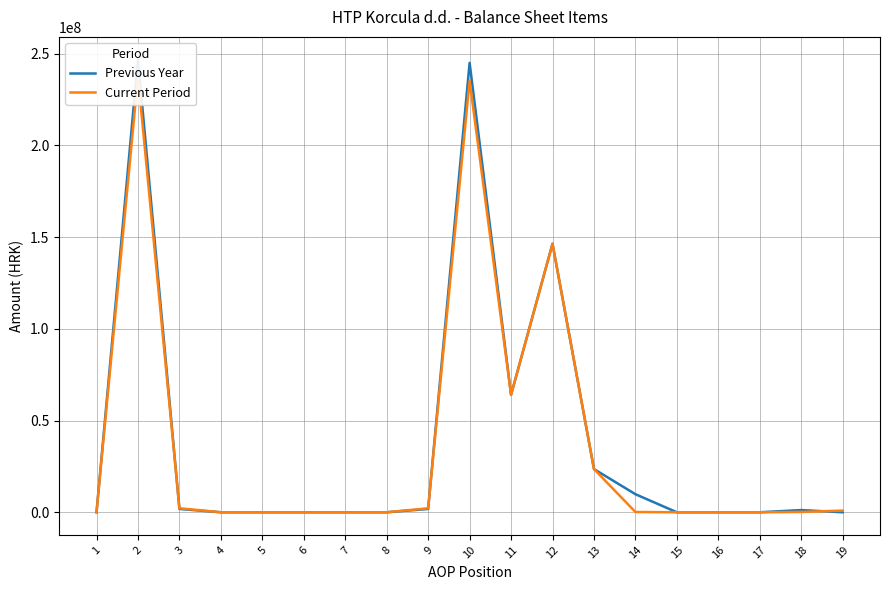

At which label is Previous Year closest to 123367696?

12